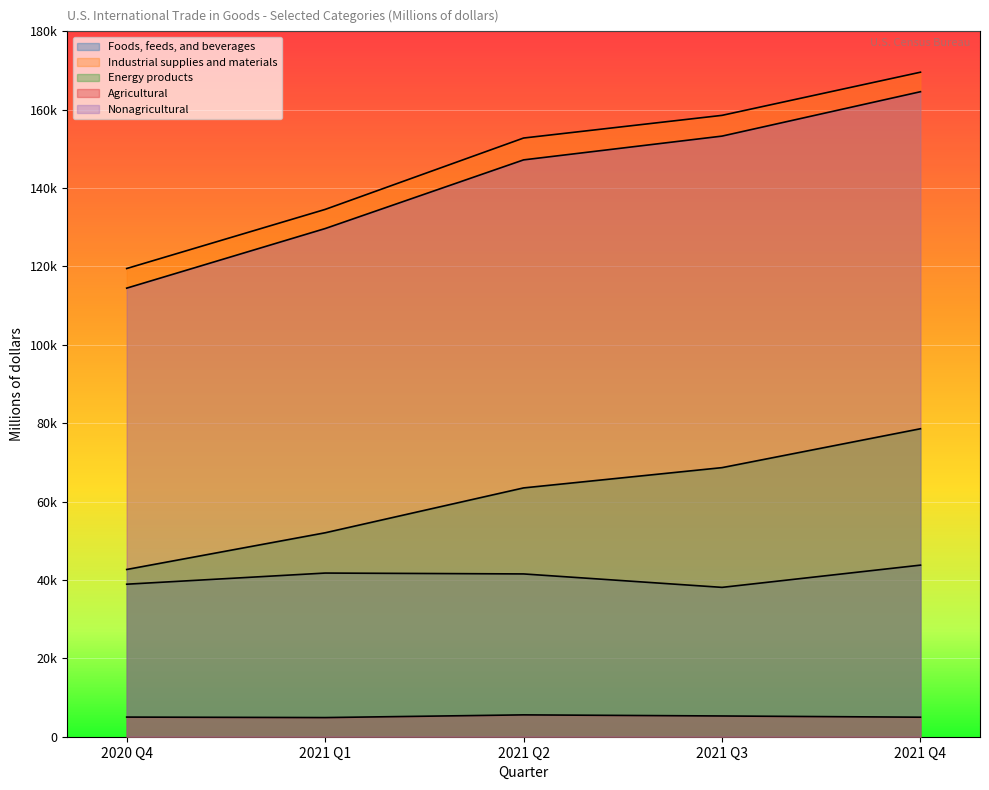

At which label does Industrial supplies and materials first exceed 152783?

2021 Q3